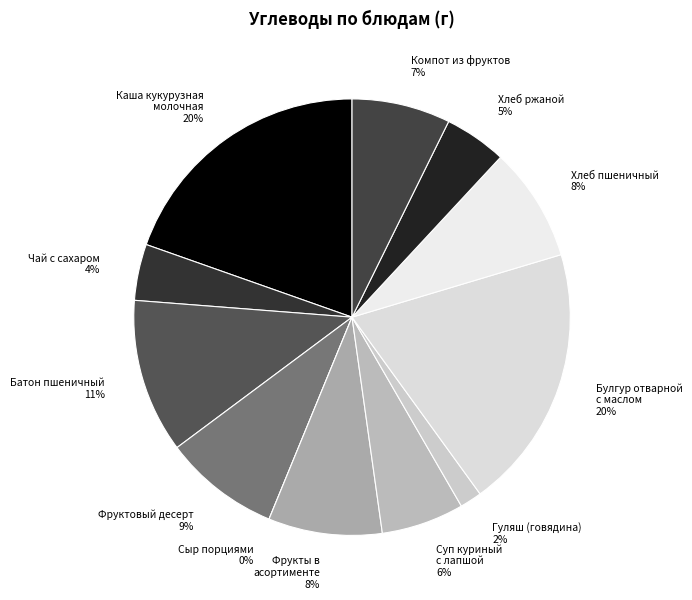

Which has a higher value, Гуляш (говядина) or Булгур отварной
с маслом?

Булгур отварной
с маслом